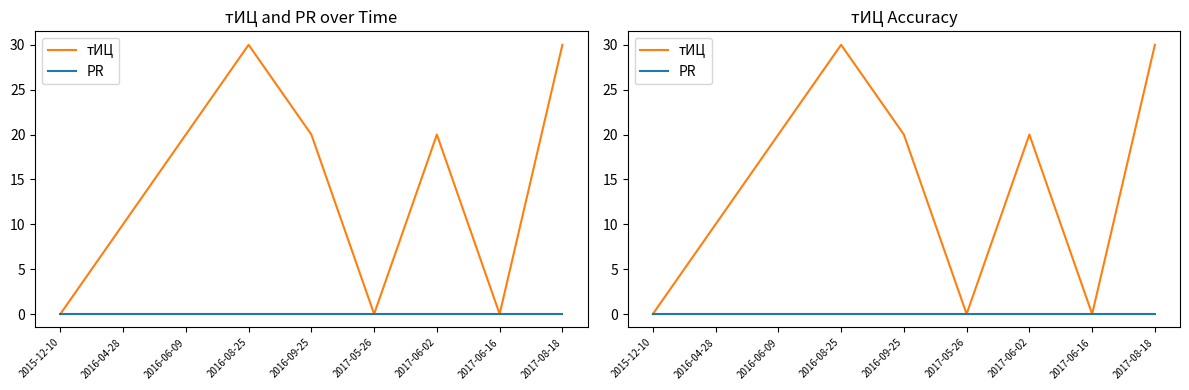

Where does the тИЦ series first go above 20?

2016-08-25